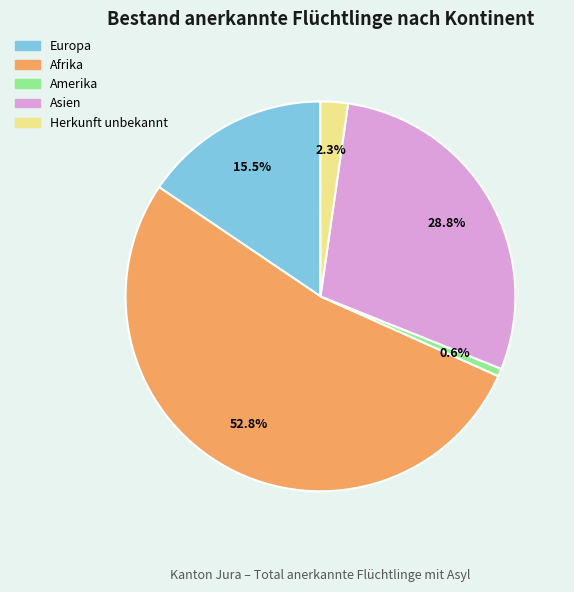

Does any single category account for the majority?

Yes